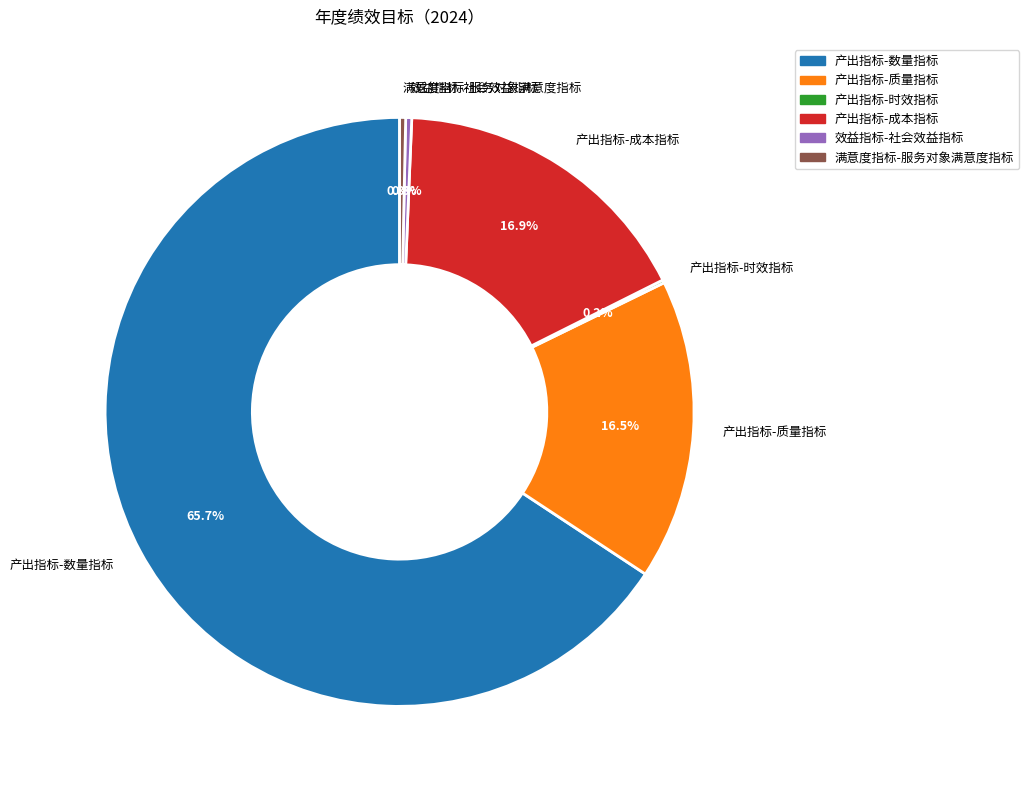

To the nearest percent, what is the average slice percentage?

17%